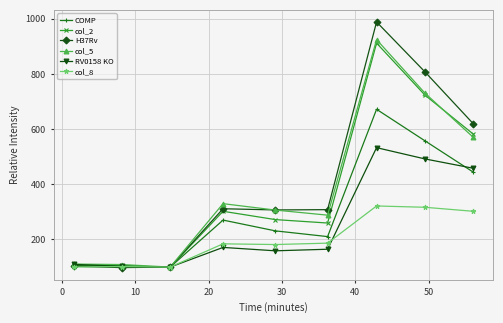

What is the sum of all RV0158 KO values?

2289.7